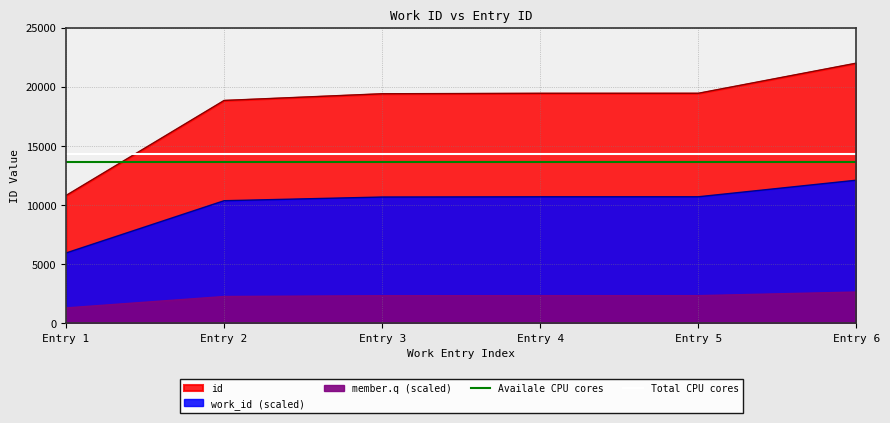

Is the value of Availale CPU cores at Entry 1 greater than the value of Total CPU cores at Entry 1?

No